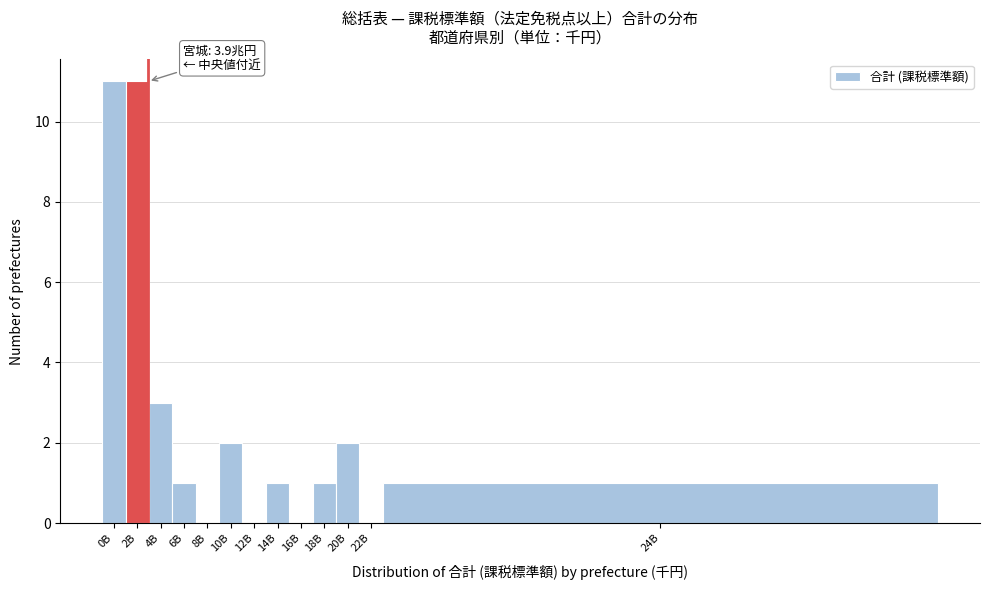

Reading right to left, what are all the values shown in this chart?

24B=1	22B=0	20B=2	18B=1	16B=0	14B=1	12B=0	10B=2	8B=0	6B=1	4B=3	2B=11	0B=11